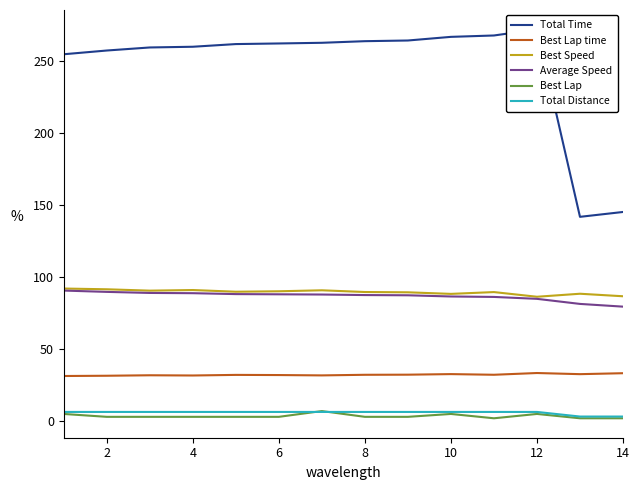

Does the chart display data point markers on the line(s)?

No